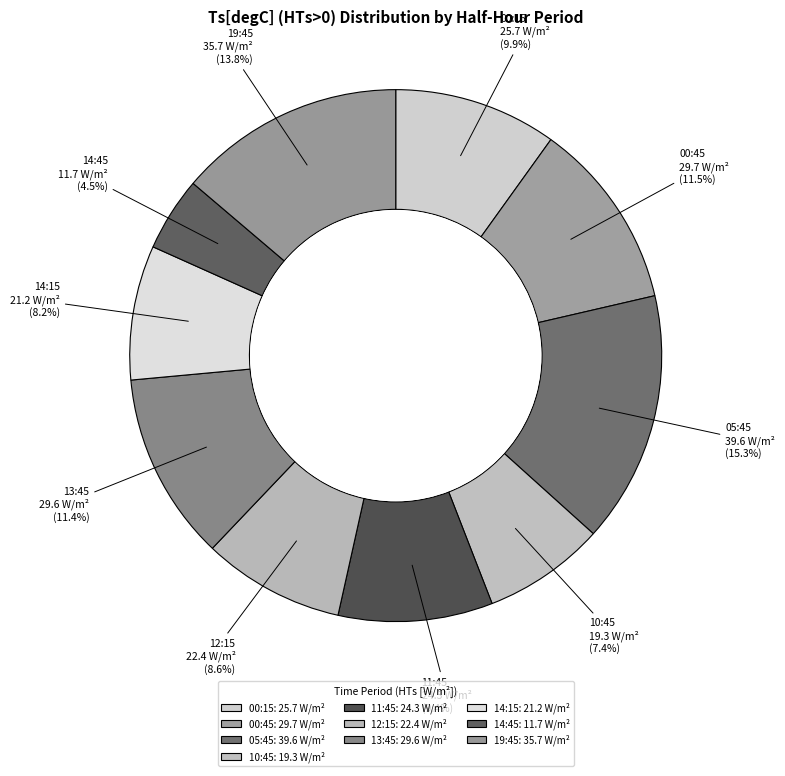

What is the change in value from 05:45 to 13:45?

-10.0